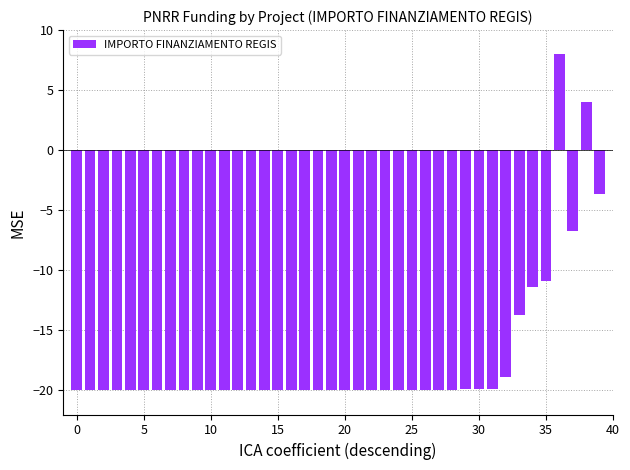

What is the greatest value displayed?

8.0